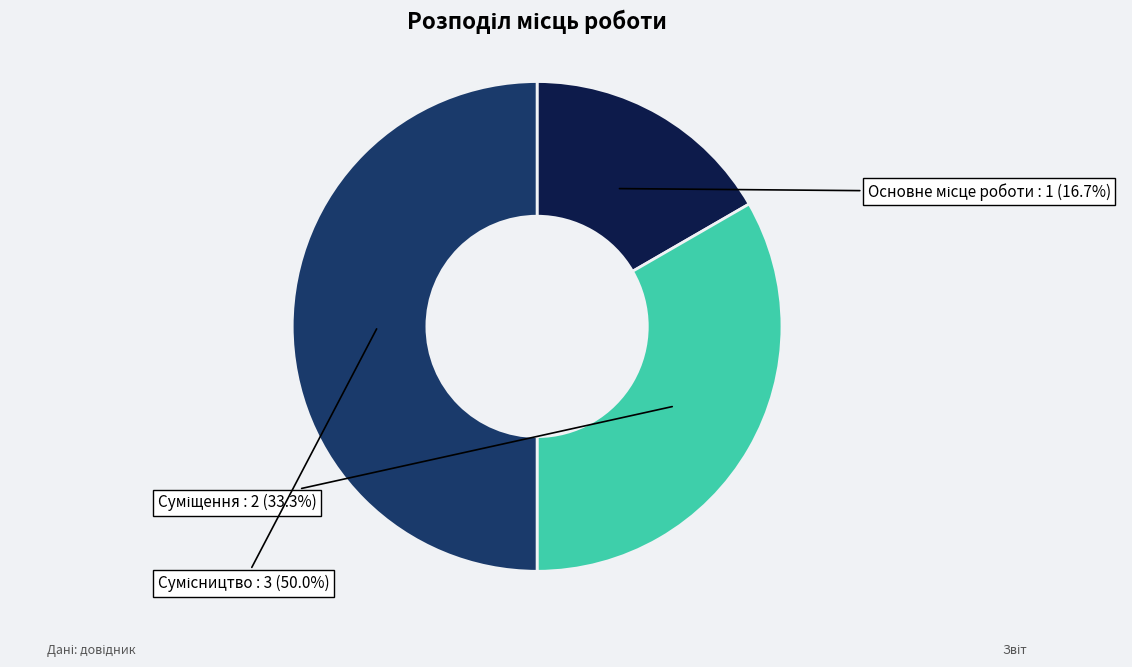

To the nearest percent, what is the combined percentage of Сумісництво and Суміщення?

83%